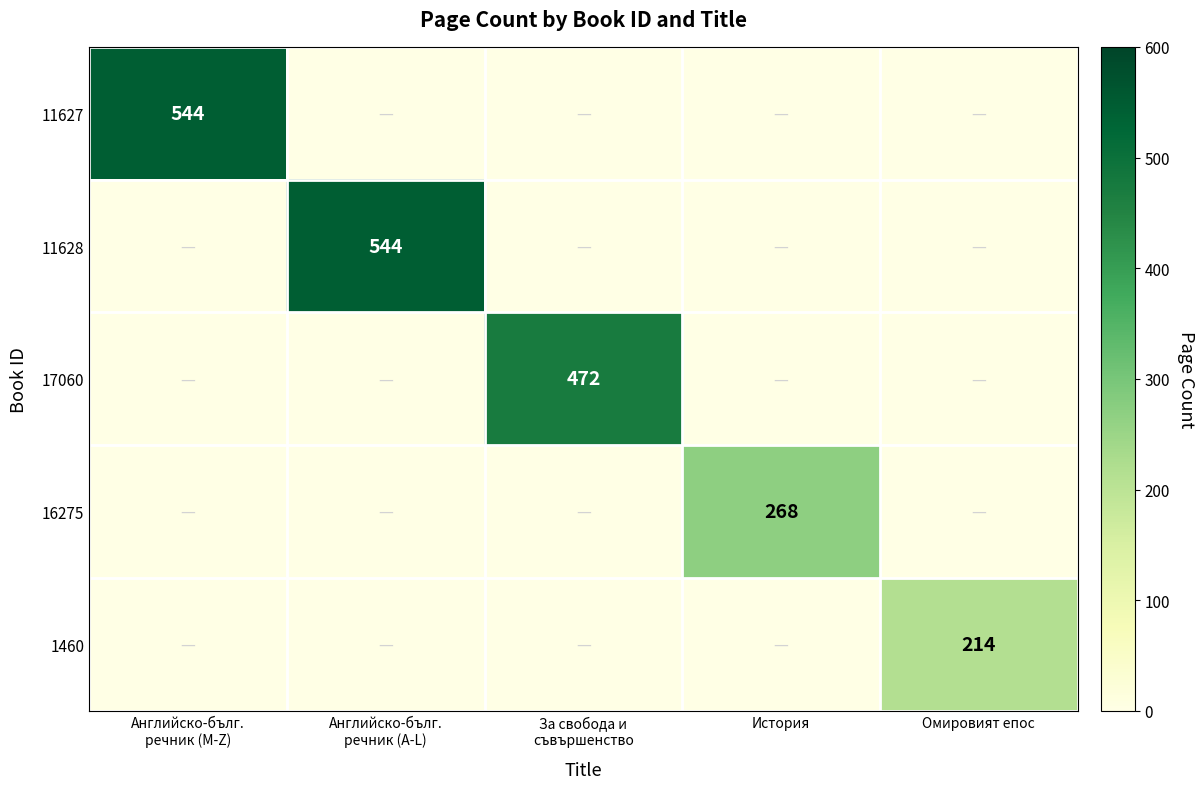

The 1460 series shows 378 at Омировият епос. True or false?

False